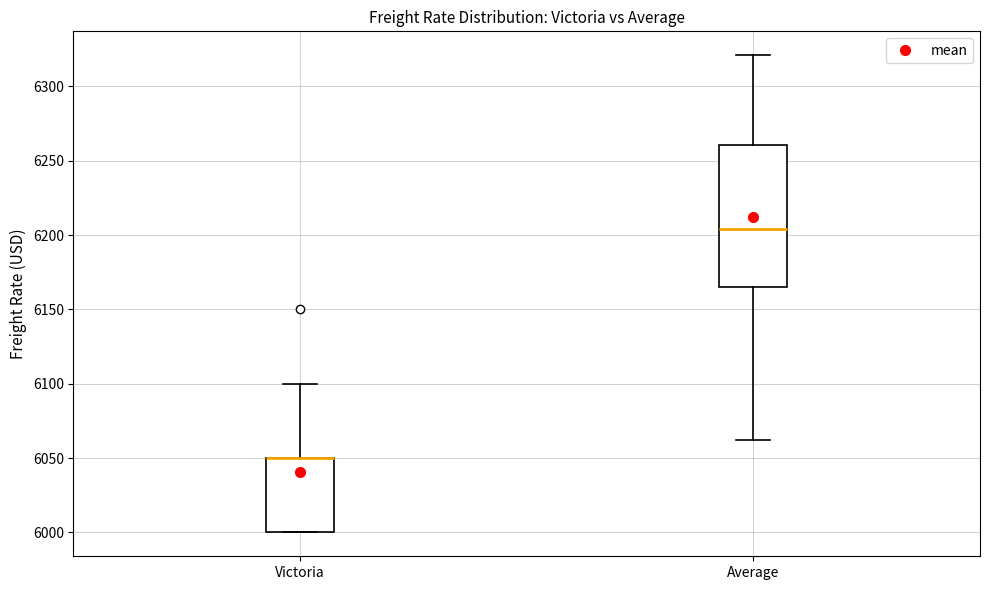

Reading left to right, read every box against the y-axis: the position of its median line, the range the box covers, and the ends of its whiskers. The values are not printed on the chart, so give them approximately, as read against the axis.

Victoria: median 6050 (drawn on the box's upper edge), box 6000 to 6050, whiskers 6000 to 6100
Average: median 6205, box 6165 to 6260, whiskers 6060 to 6320